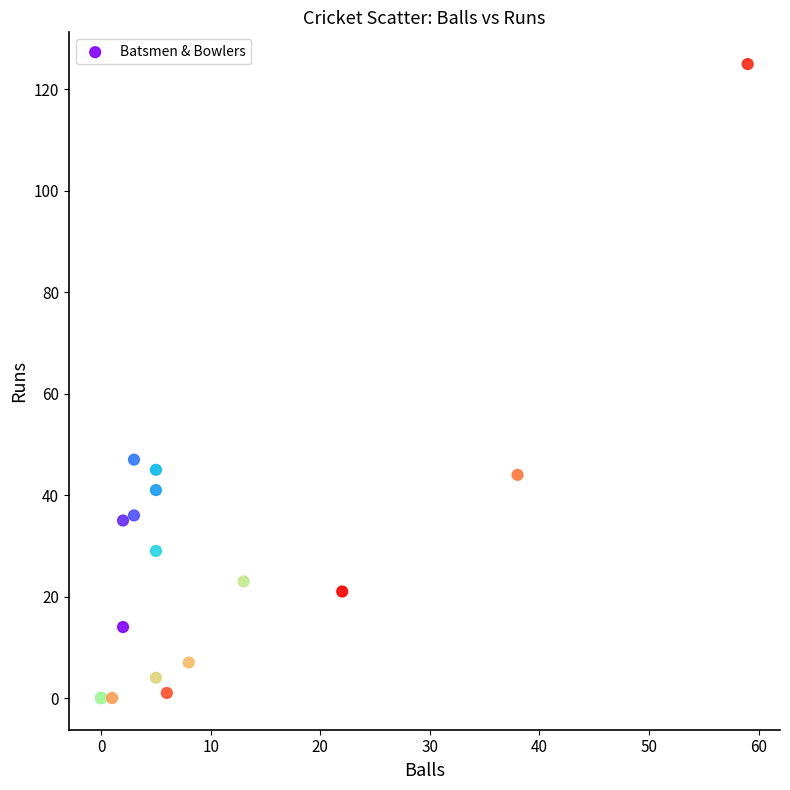

What Y value in the scatter plot is closest to 62?

47